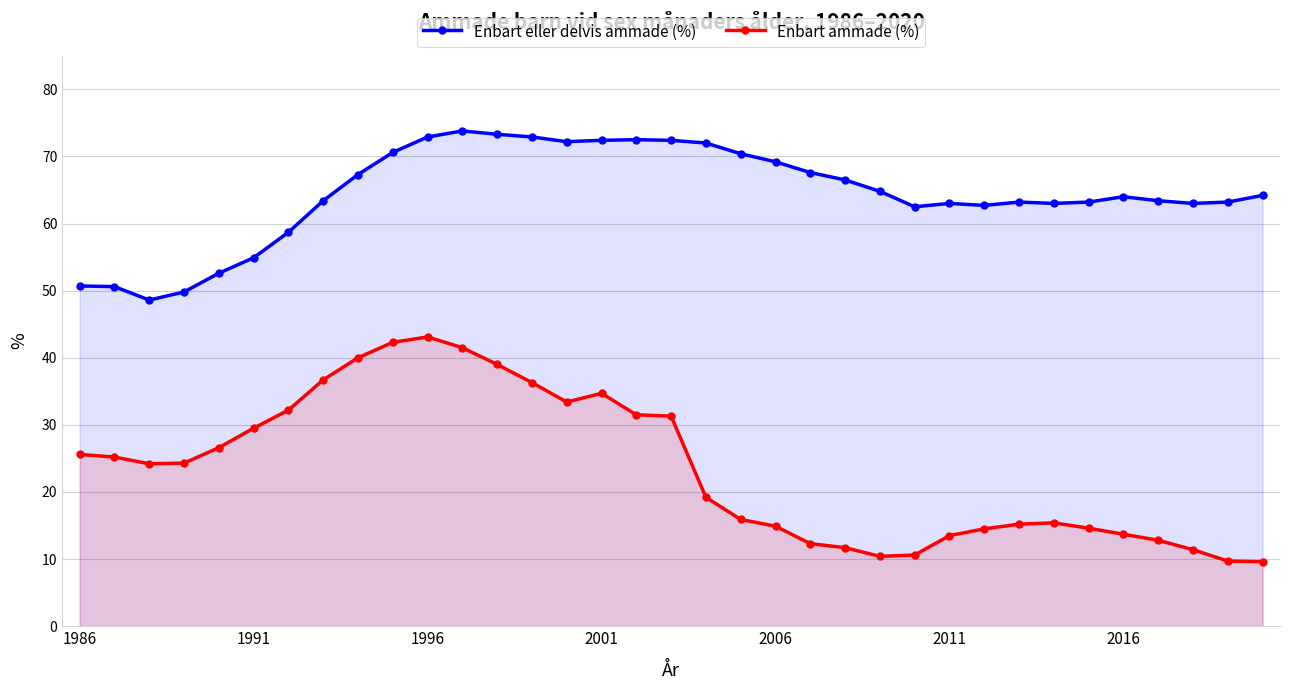

Is it true that Enbart ammade (%) equals 31.8 at 18?

False